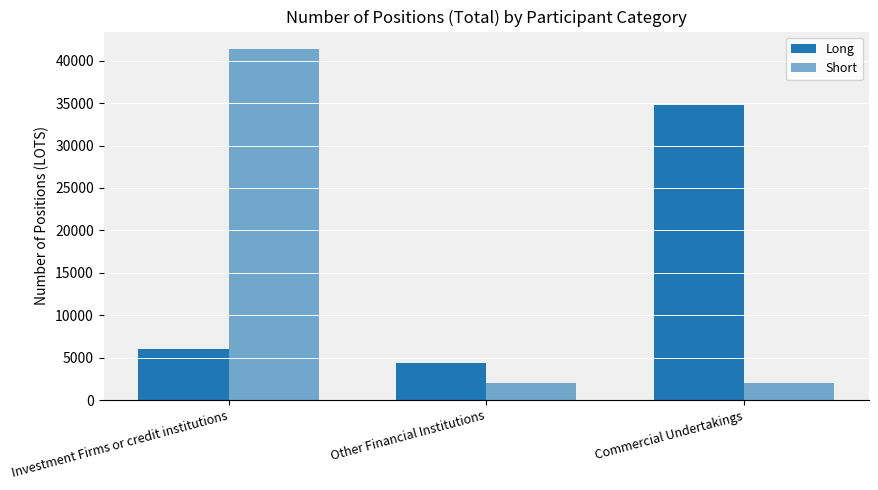

How many distinct data groups are displayed?

2